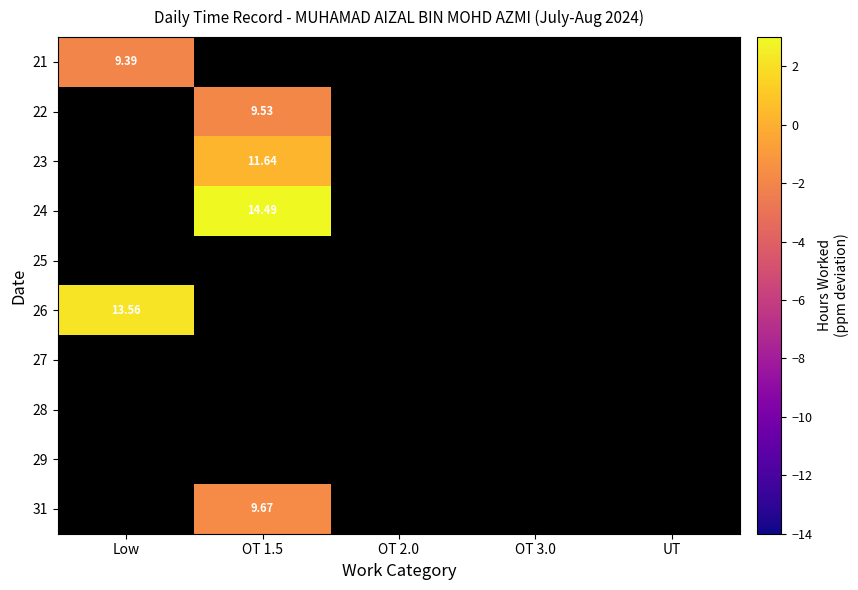

Which has a higher value, OT 3.0 or OT 2.0?

OT 2.0